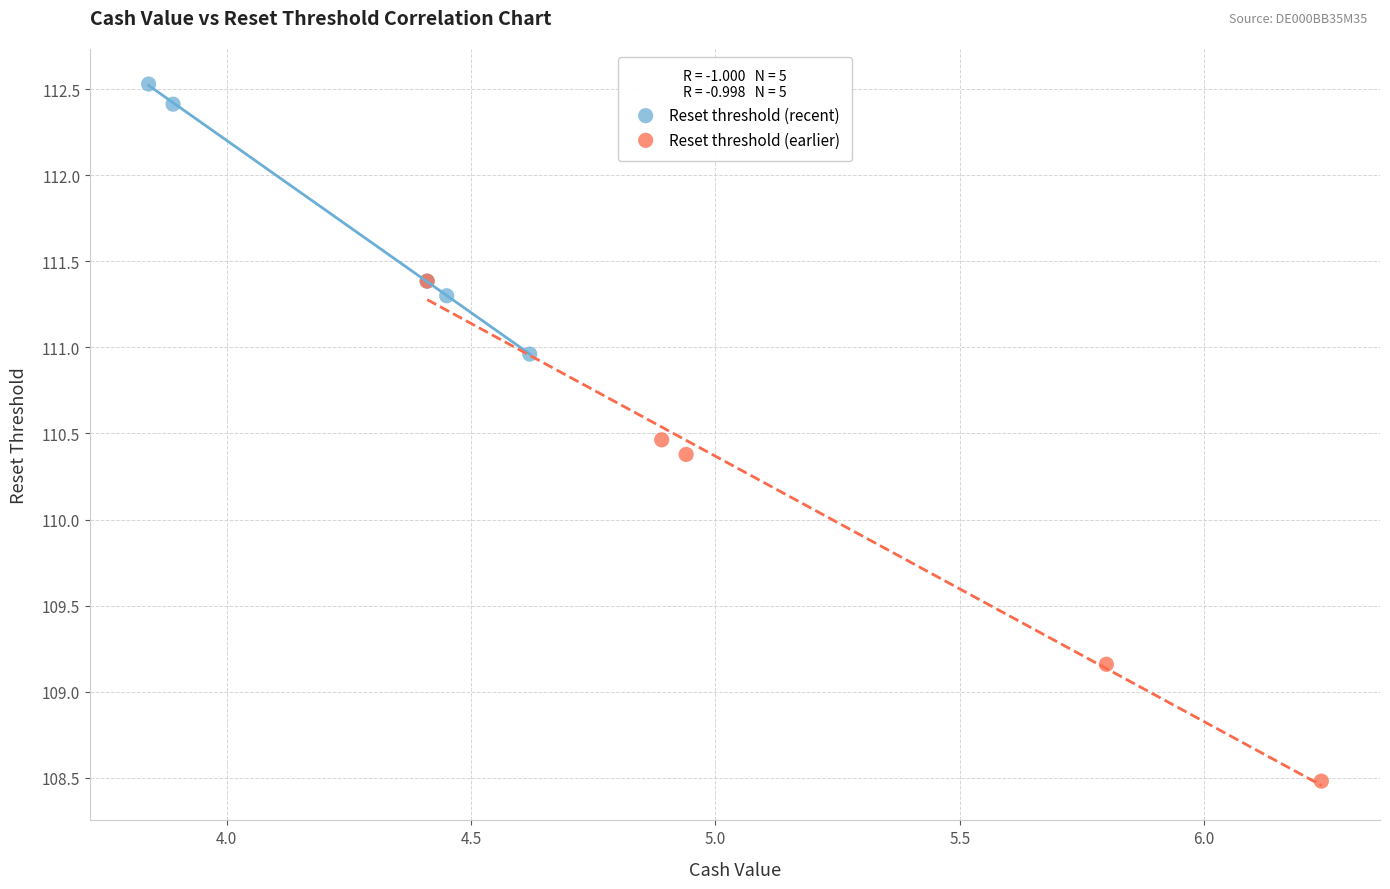

Which series contains the highest Y value?

Reset threshold (recent)